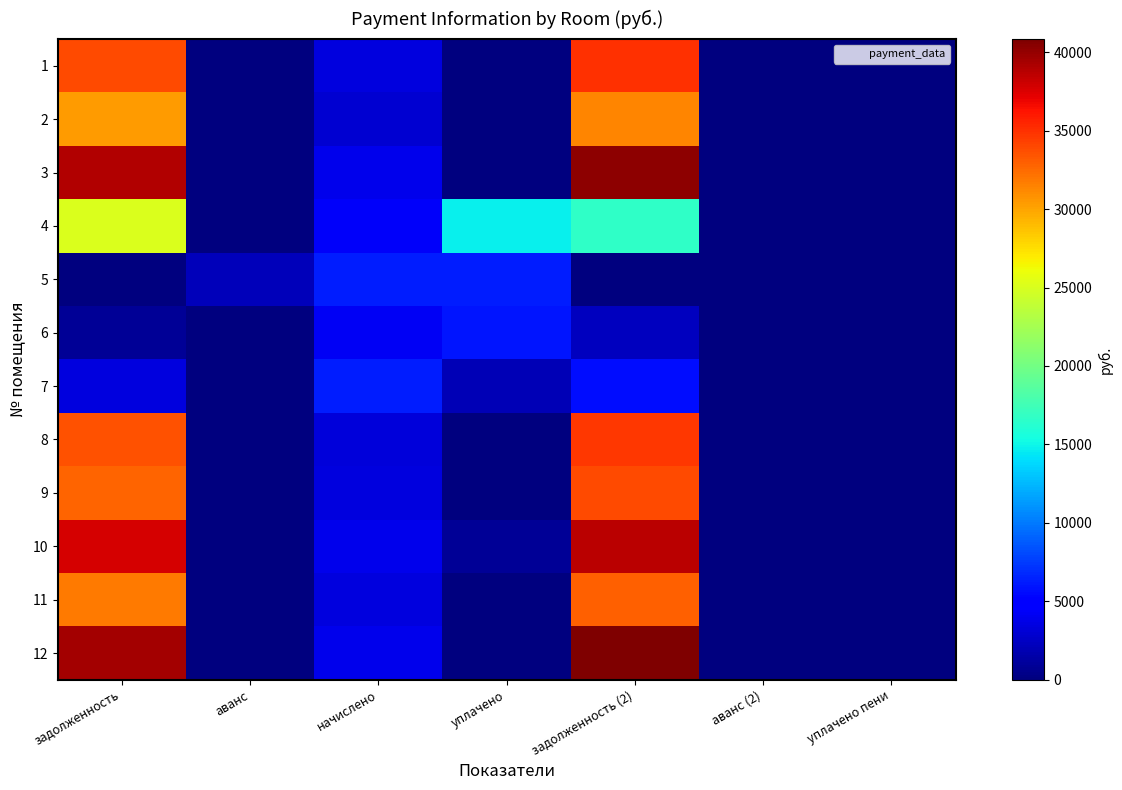

What is the greatest value displayed?

40837.3